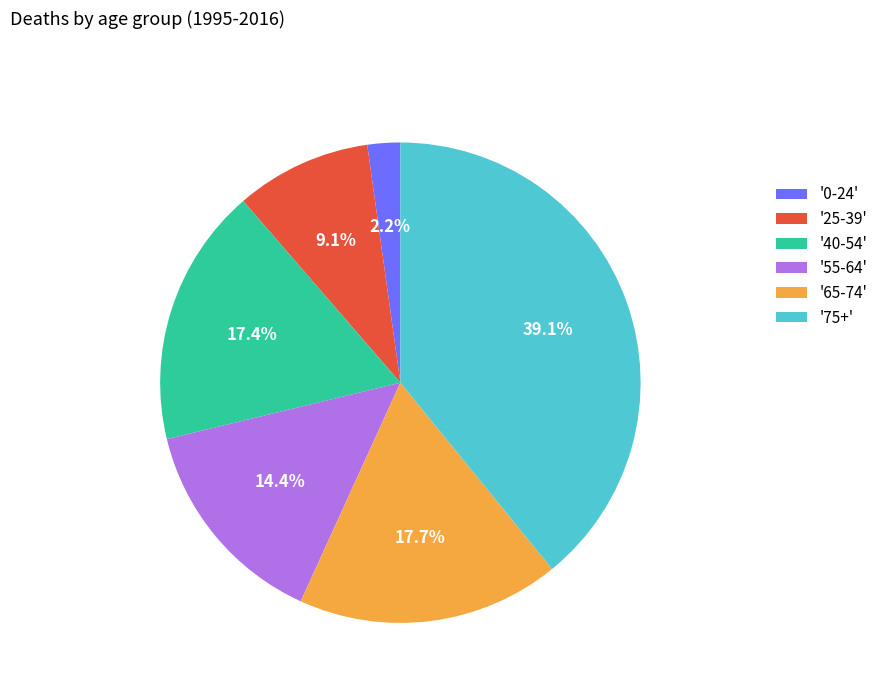

Count the number of slices in the pie.

6